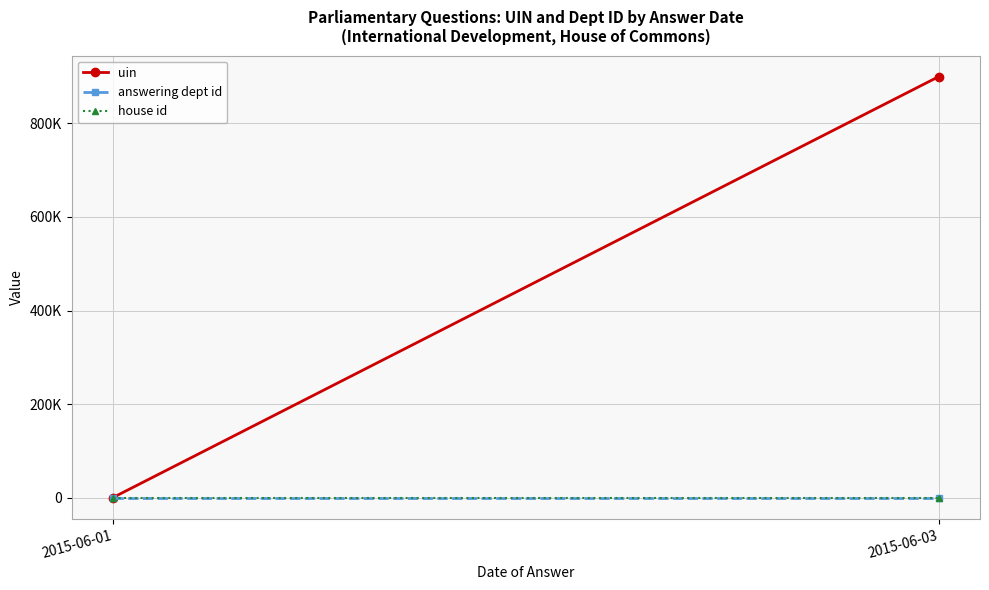

What is the value of the house id point at the 2nd from the left?

1.0